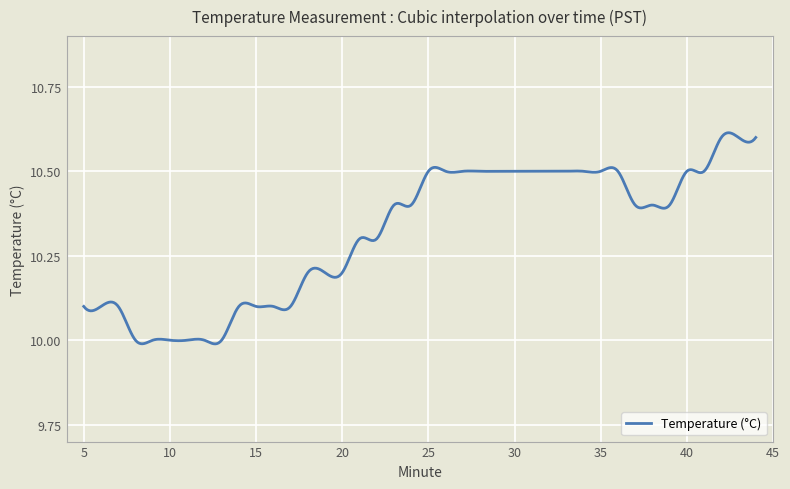

What is the difference between the maximum and minimum values?

0.6